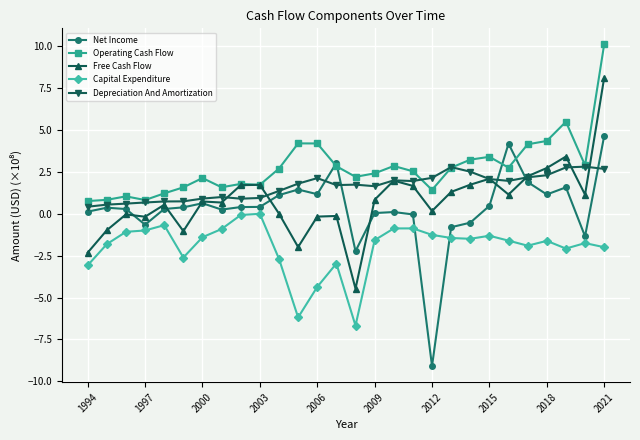

True or false: Net Income has more than 1 interior local peaks.

True